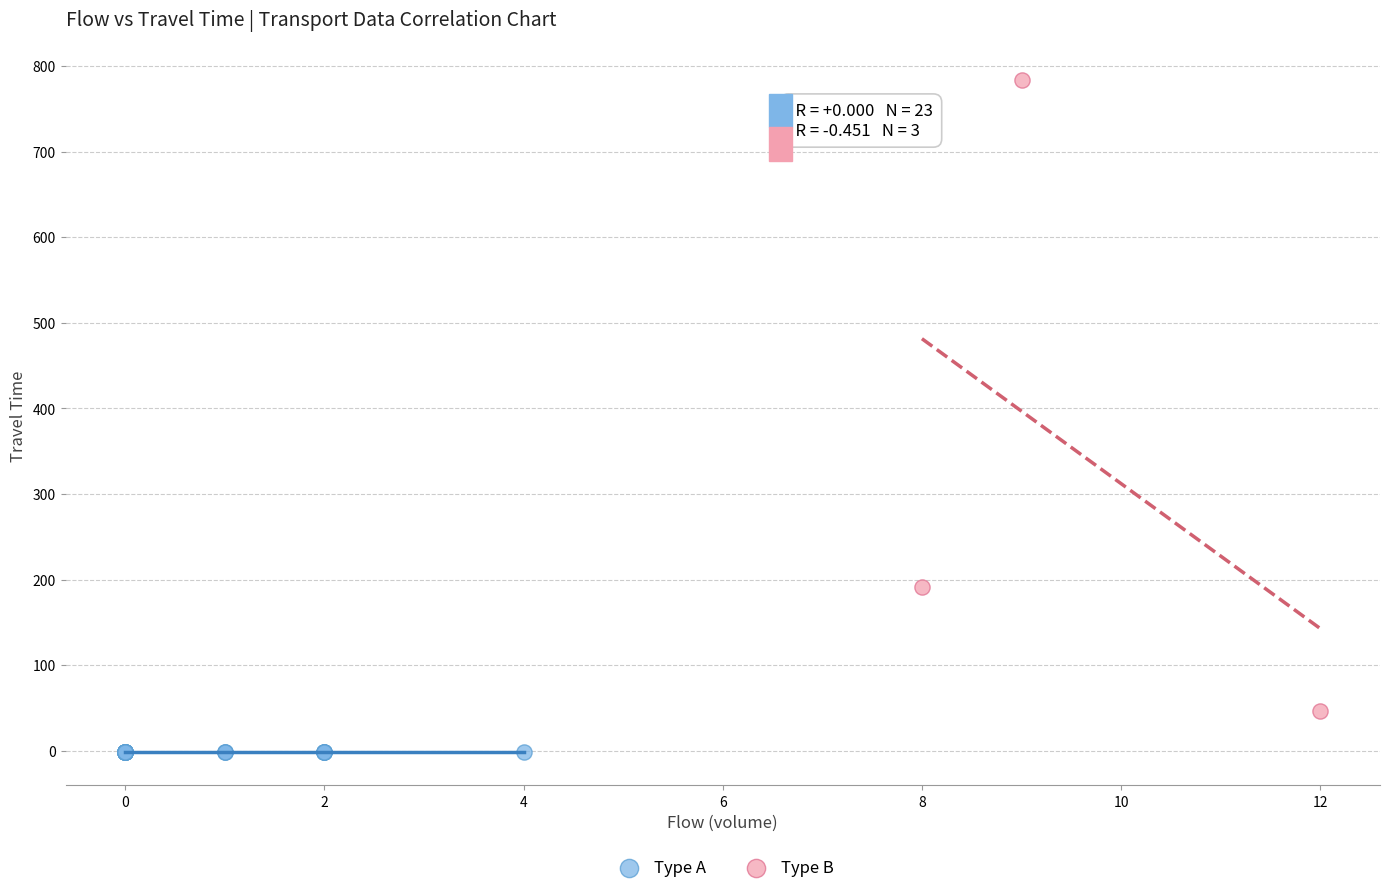

Which series reaches the minimum Y coordinate?

Type A